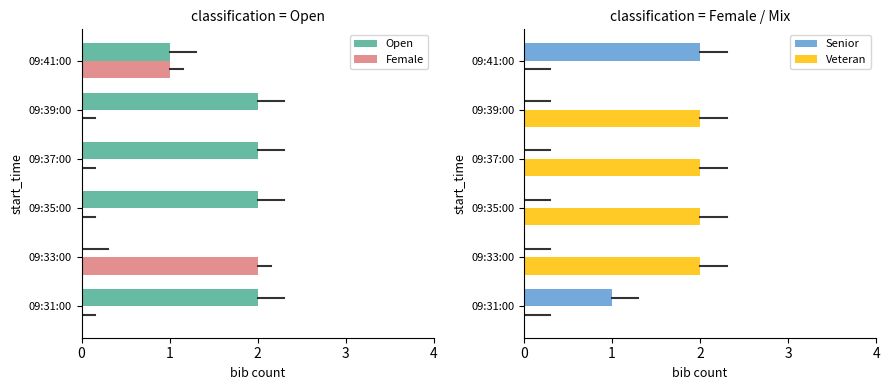

Is it true that Senior equals -1 at 09:39:00?

False